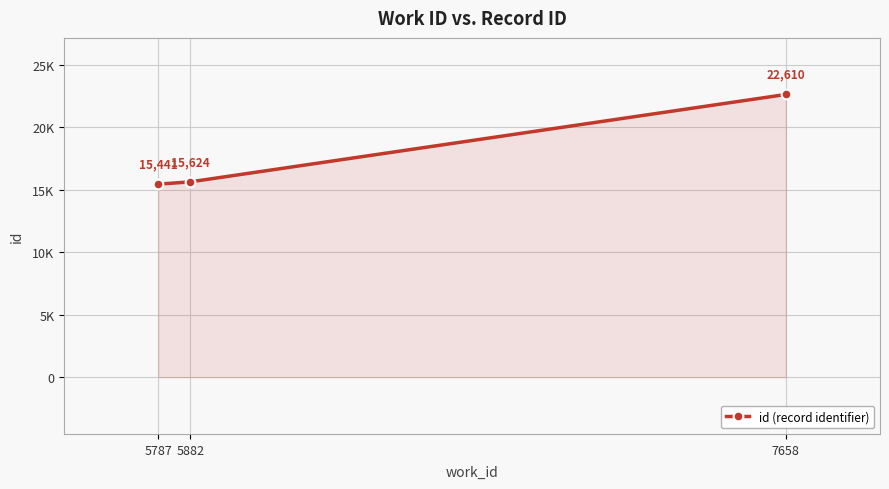

Is this an area chart (filled region under the line)?

Yes